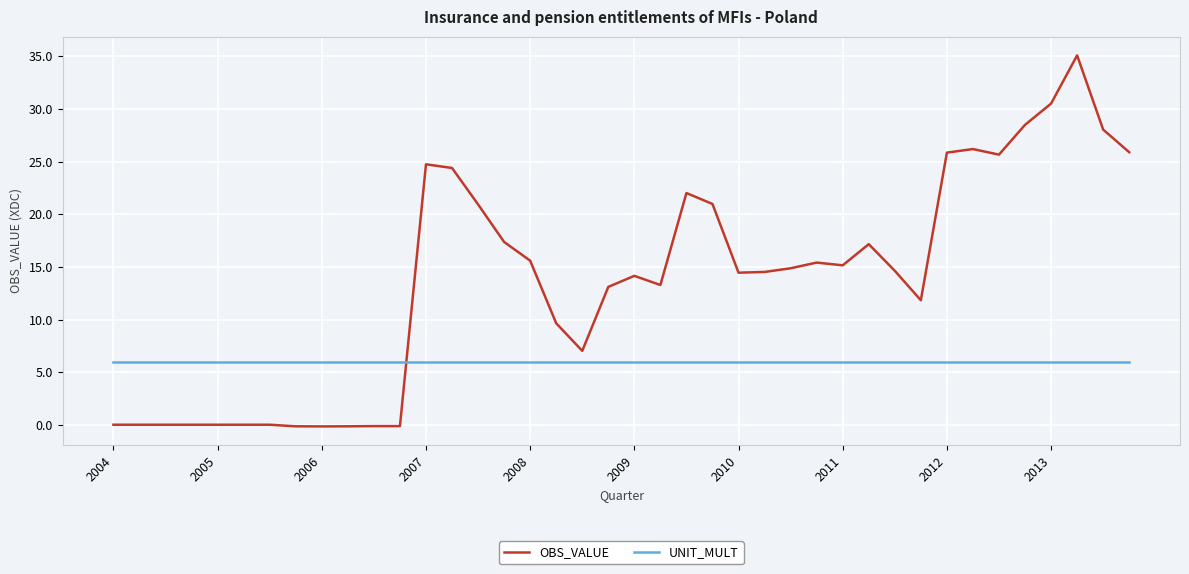

After their last crossing, which series has the higher values: UNIT_MULT or OBS_VALUE?

OBS_VALUE